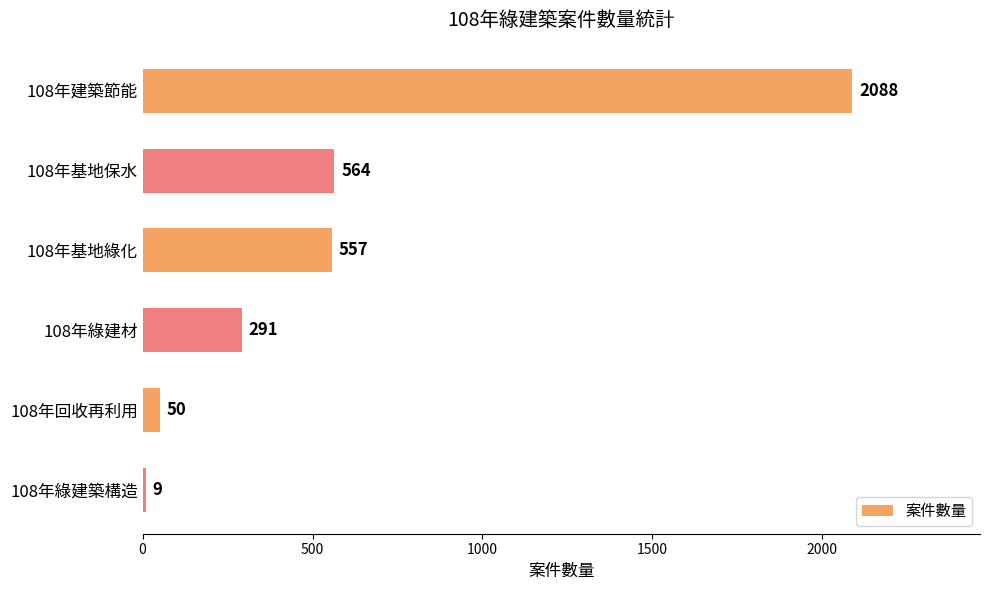

What is the difference between the maximum and second lowest values?

2038